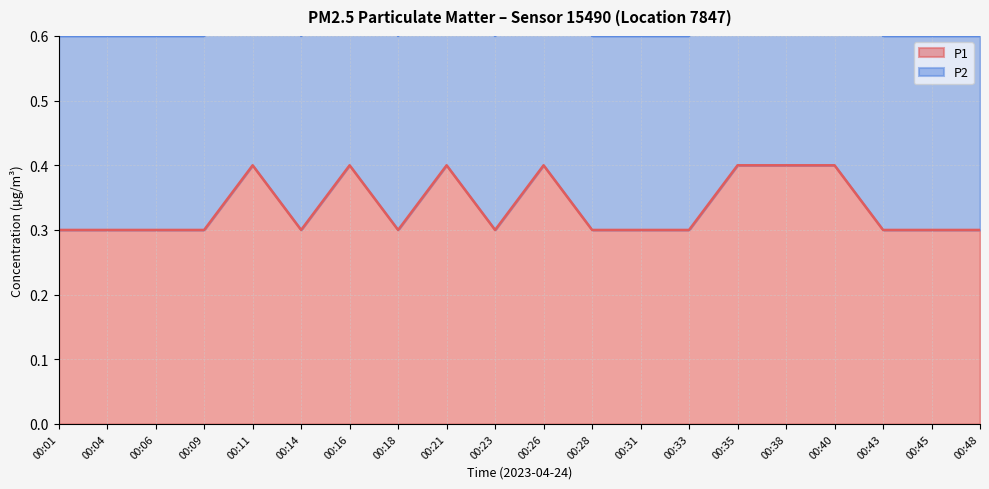

How many lines are shown in the chart?

2